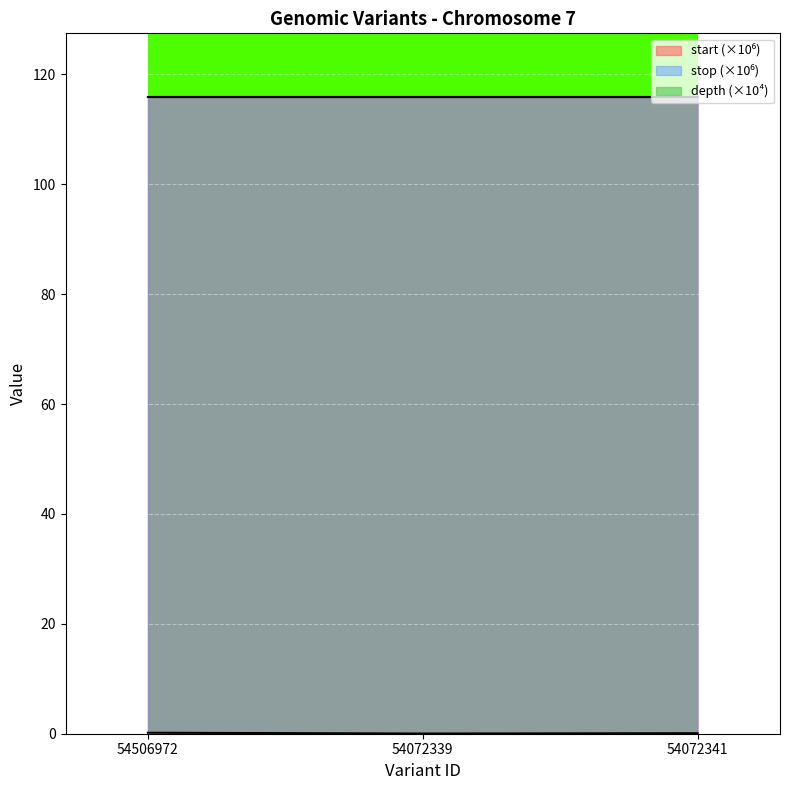

At 54072339, list the series in order from largest to smallest.

stop, start, depth